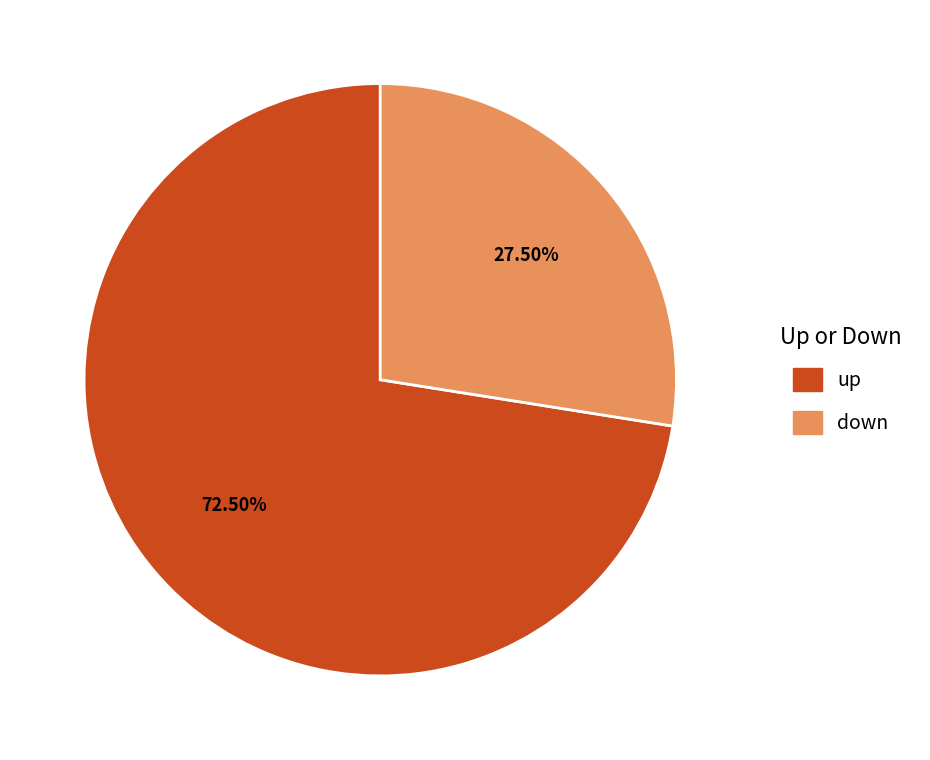

What is the ratio of the value at up to the value at down?

2.6